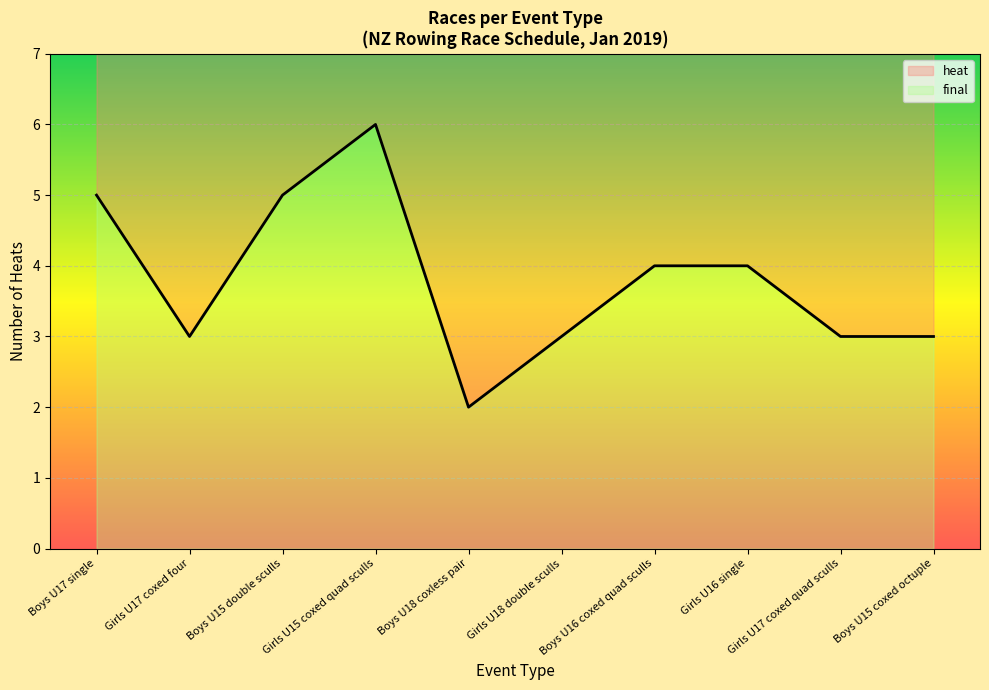

What is the highest value of the final series?

6